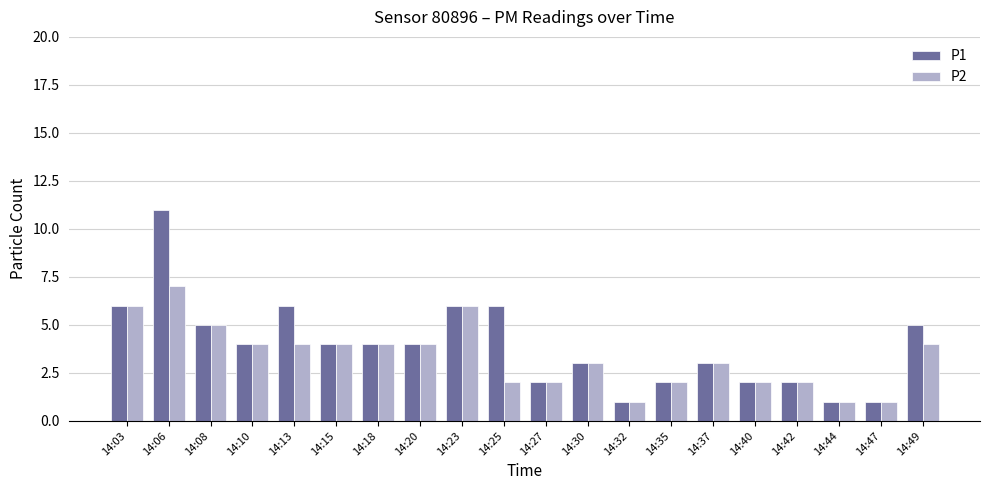

What is the value of the P2 bar at the 15th from the left?

3